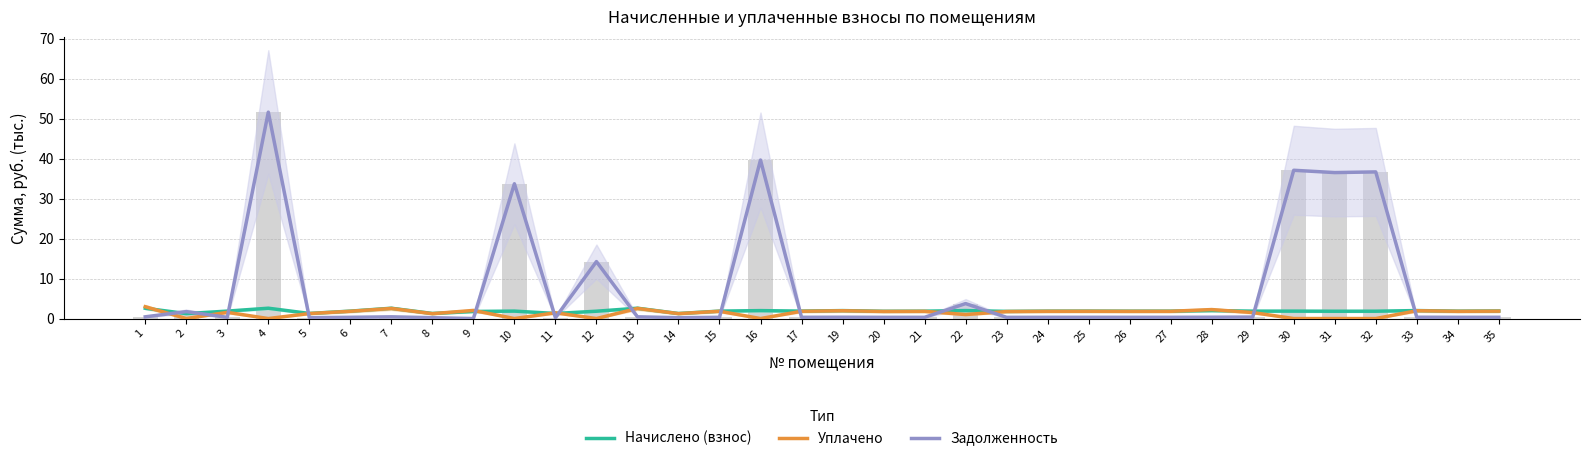

Between 8 and 33, which is larger?

33